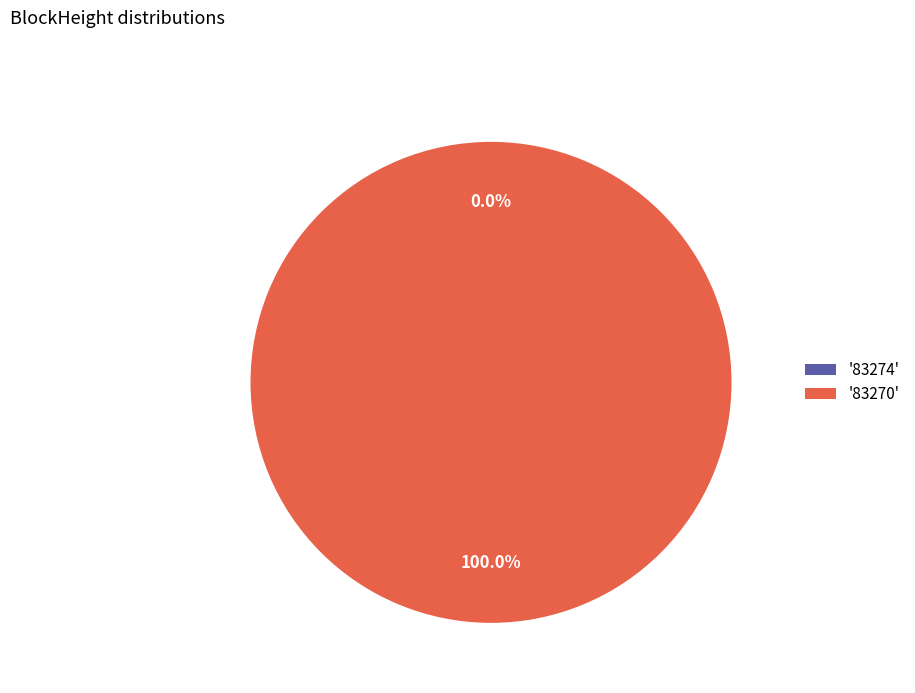

To the nearest percent, what is the average slice percentage?

50%